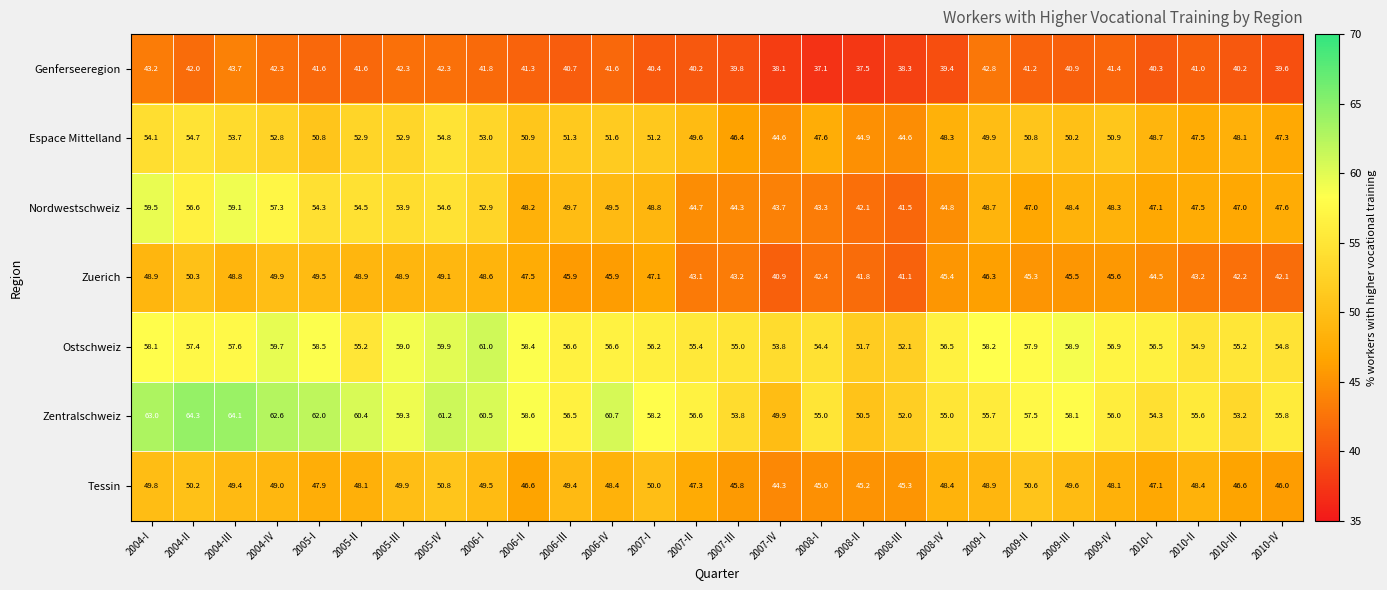

Between 2007-IV and 2009-IV, which series saw the biggest shift?

Espace Mittelland